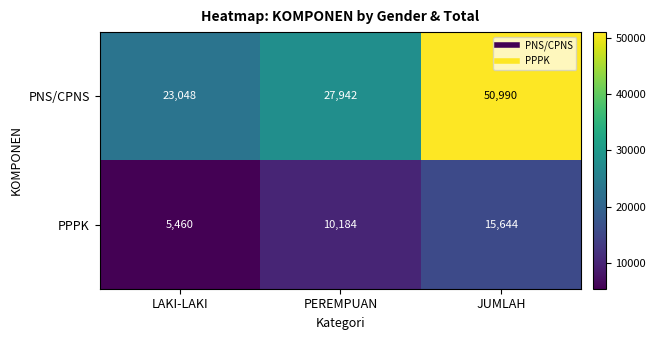

Which series has the largest range (max minus min)?

PNS/CPNS